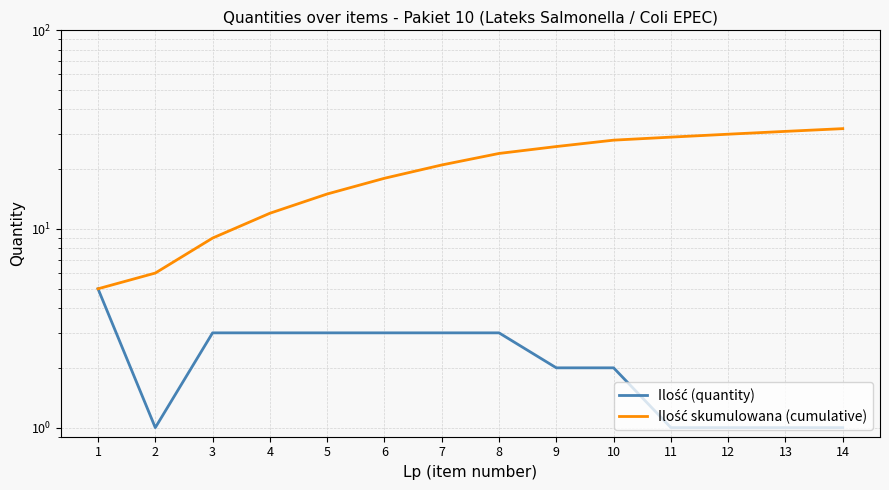

Reading left to right, list all the values displayed in this chart.

Ilość (quantity): 5	1	3	3	3	3	3	3	2	2	1	1	1	1
Ilość skumulowana (cumulative): 5	6	9	12	15	18	21	24	26	28	29	30	31	32